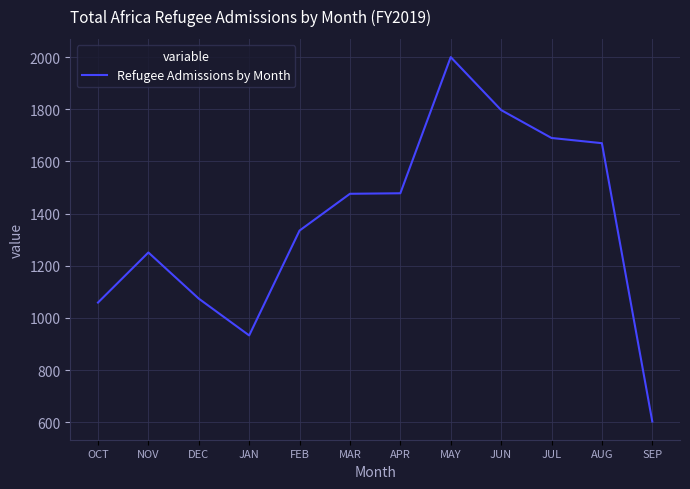

Which has a higher value, DEC or JAN?

DEC